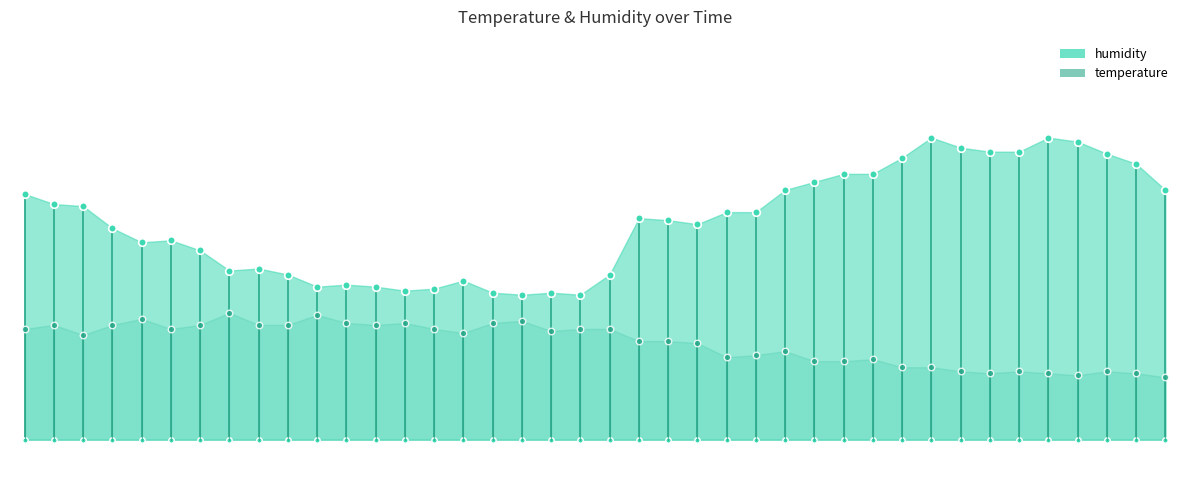

At which category is the sum across all series the highest?

01:18